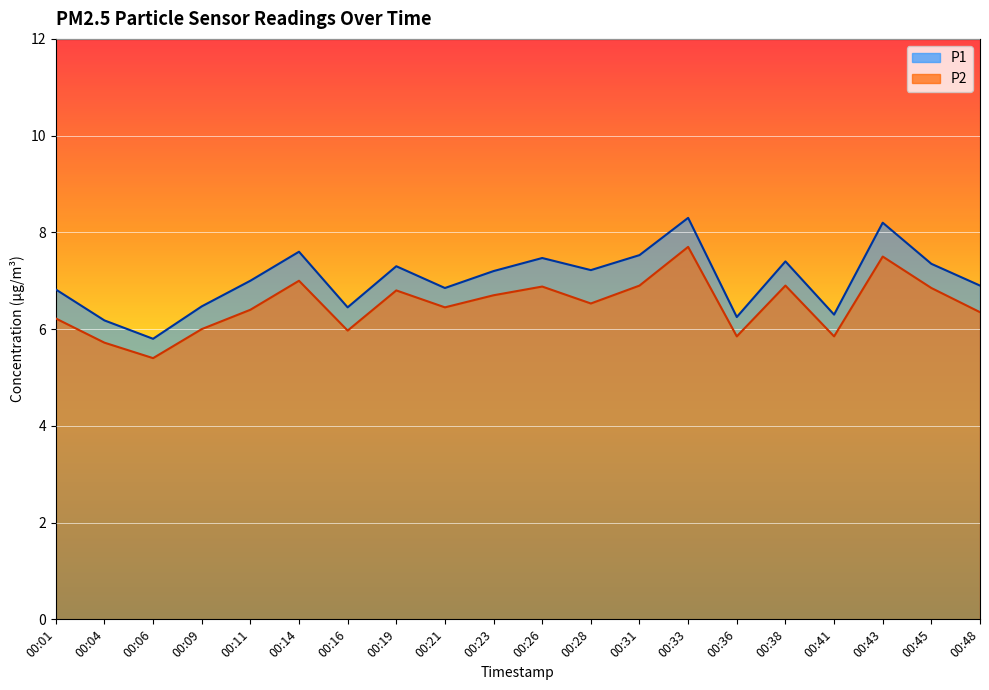

What is the value of the P2 point at the 16th from the left?

6.9